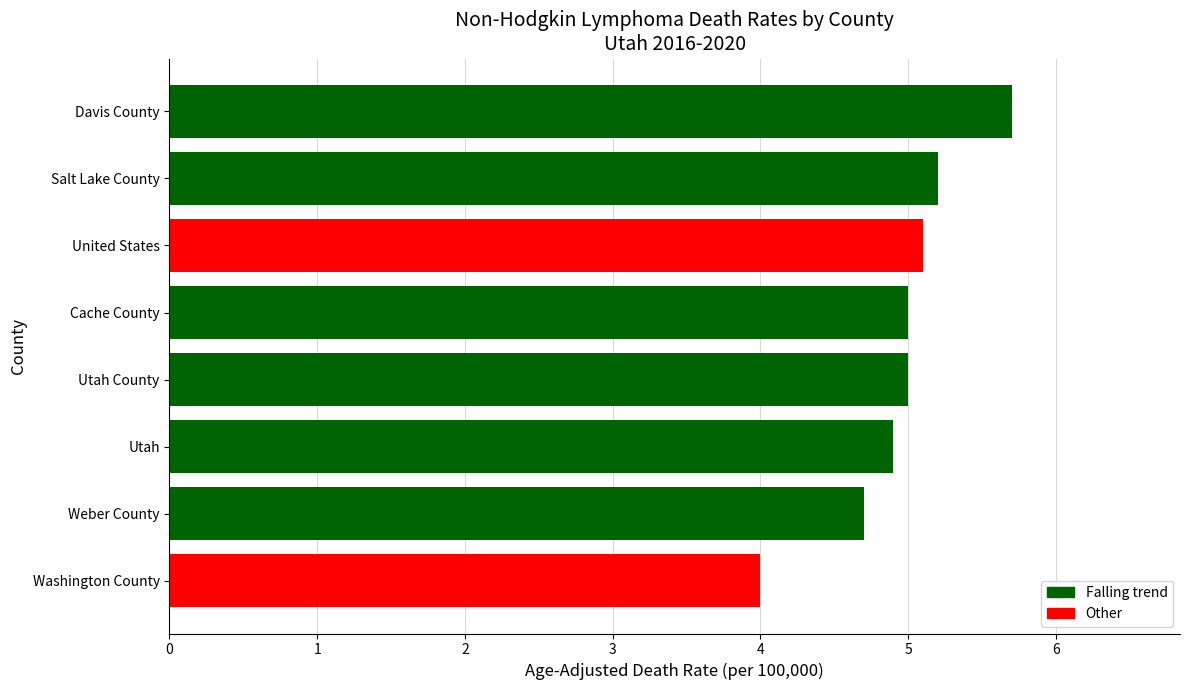

Does the chart contain stacked bars?

No